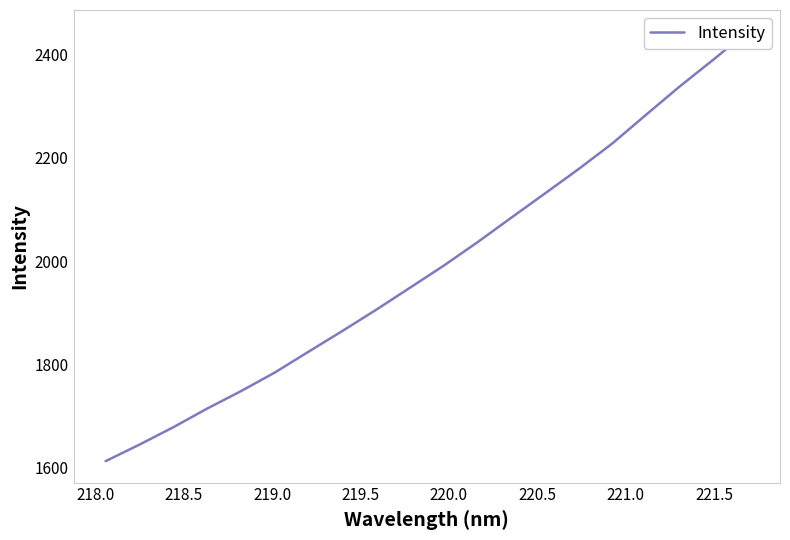

What is the label of the 6th point from the left?

220.0